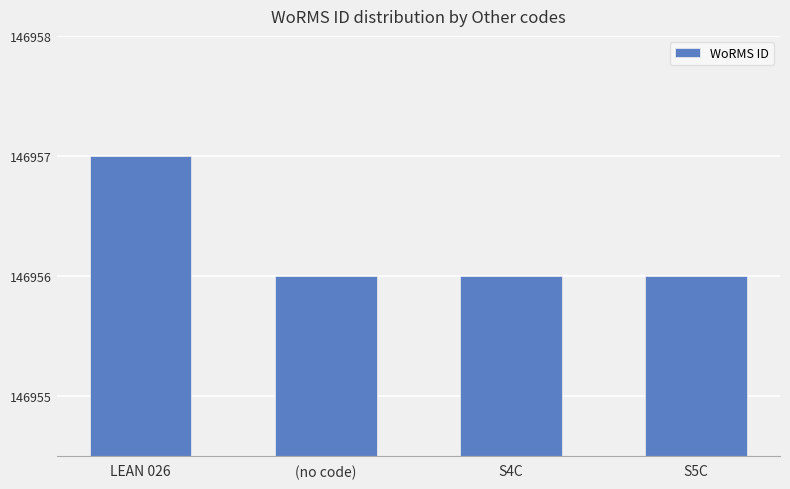

Does the chart contain any negative values?

No